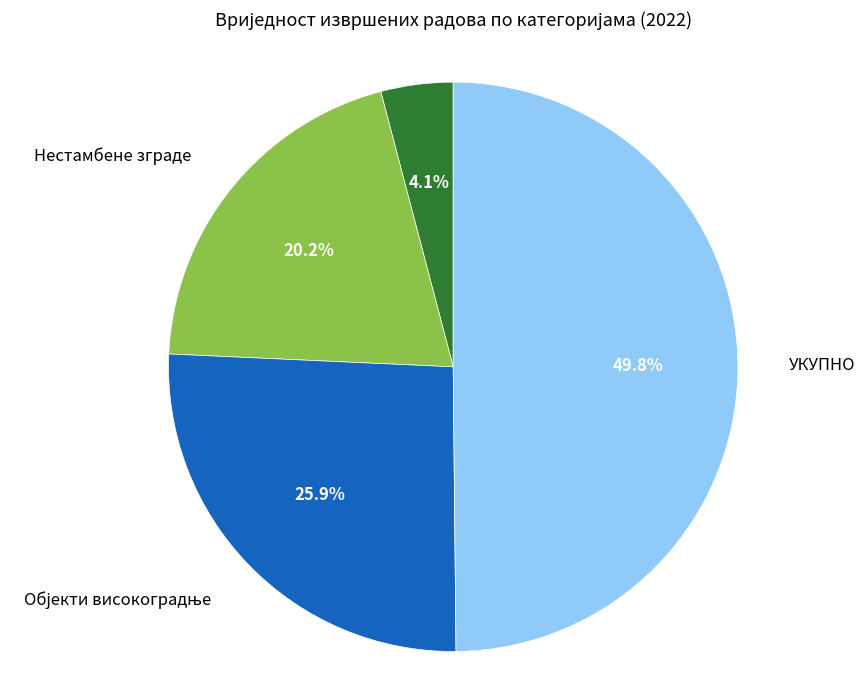

Does Нестамбене зграде account for over 50% of the chart?

No